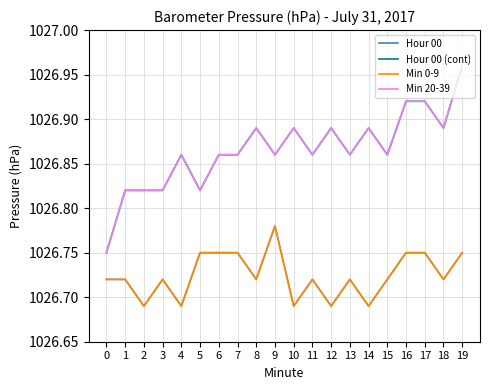

The value of Min 0-9 at 3 is 1026.7. True or false?

True